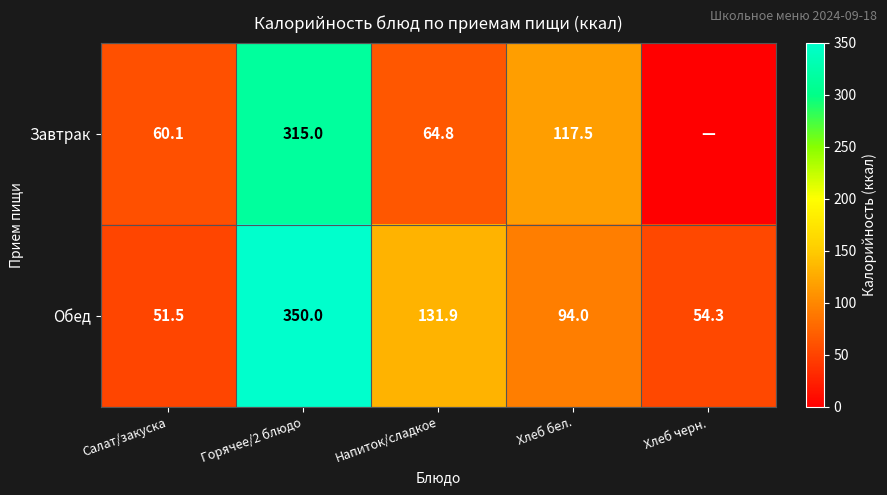

At Горячее/2 блюдо, list the series in order from smallest to largest.

Завтрак, Обед